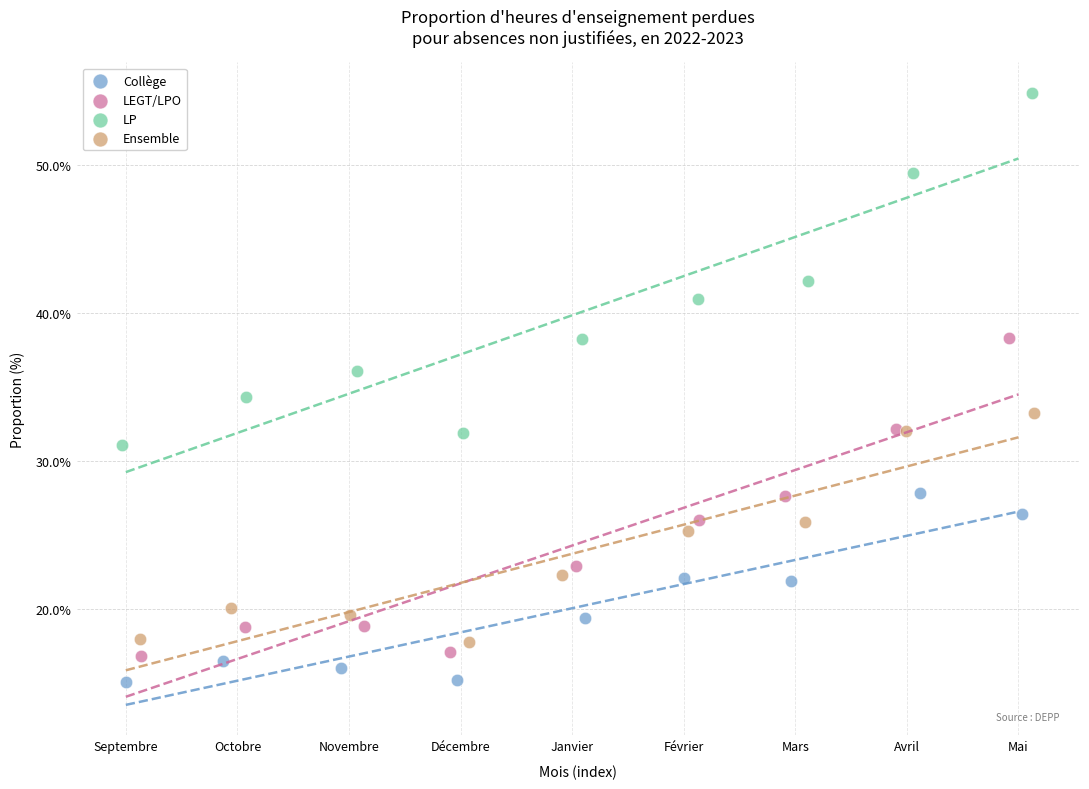

Which series contains the lowest Y value?

Collège